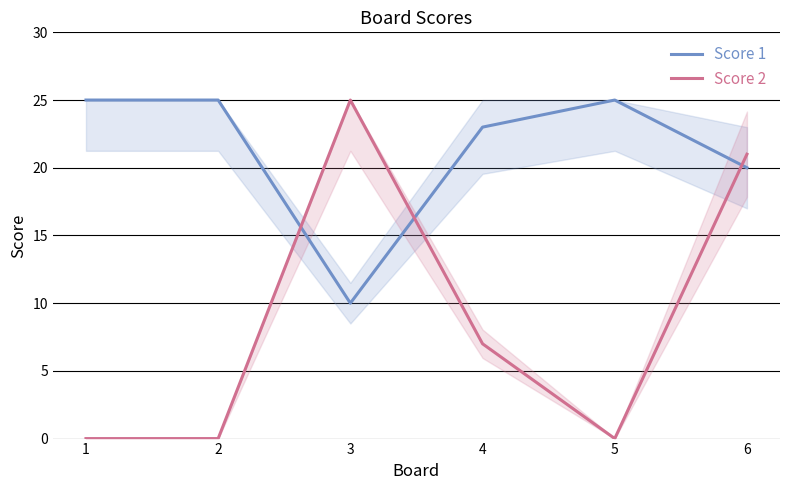

At which category does the chart reach its peak across all series?

1